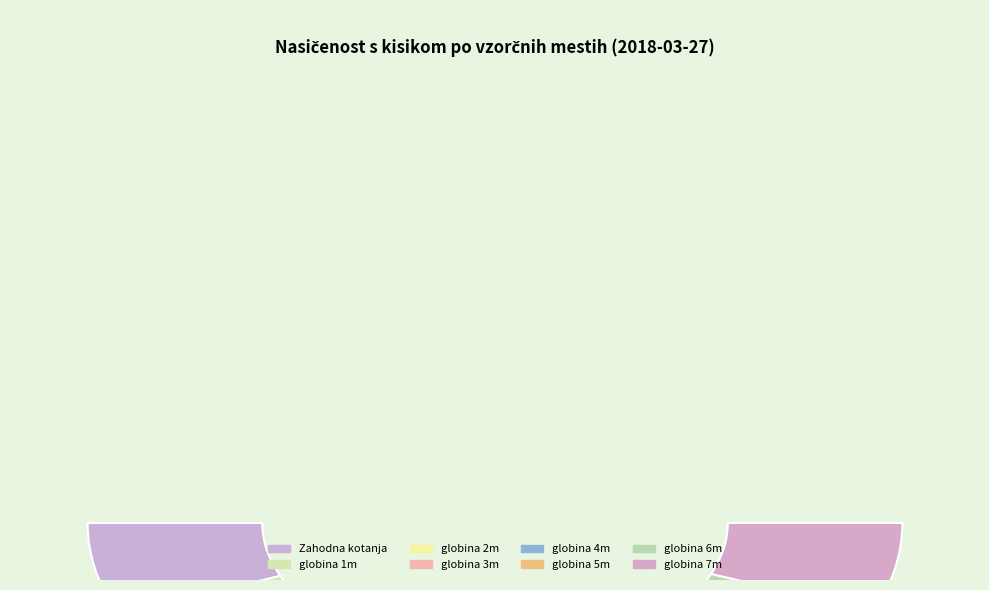

How many segments does this pie chart have?

8